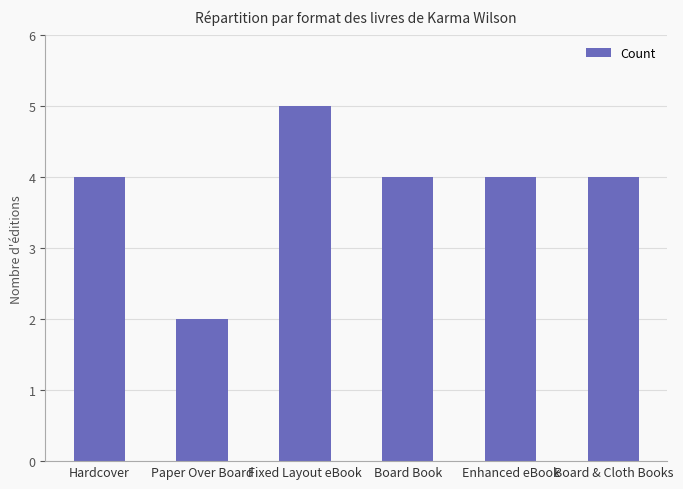

How many categories are shown in the chart?

6